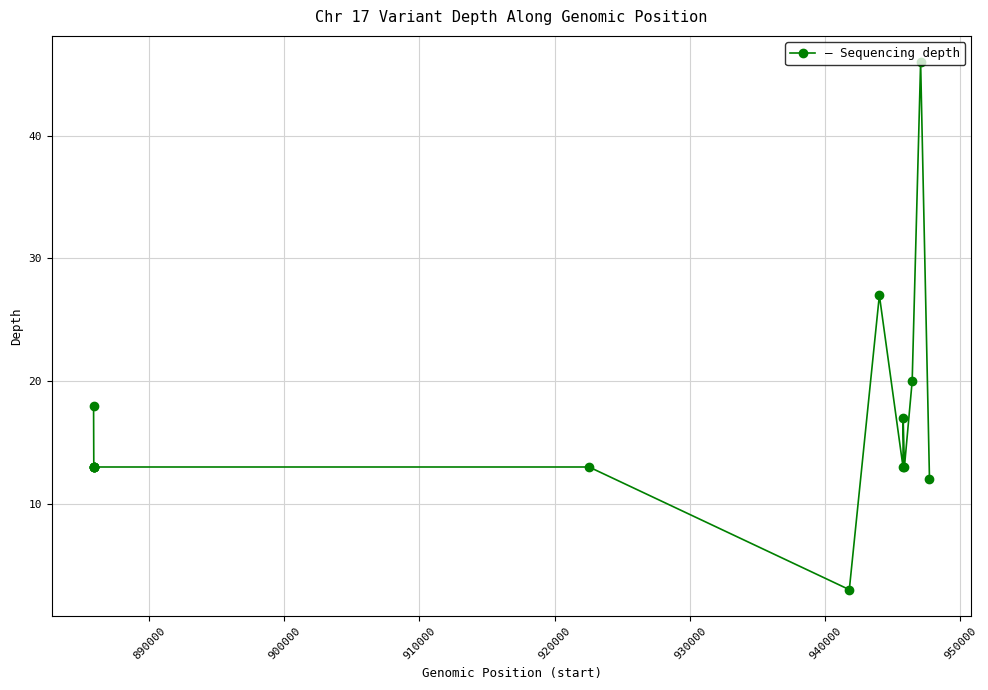

What is the maximum value shown in the chart?

46